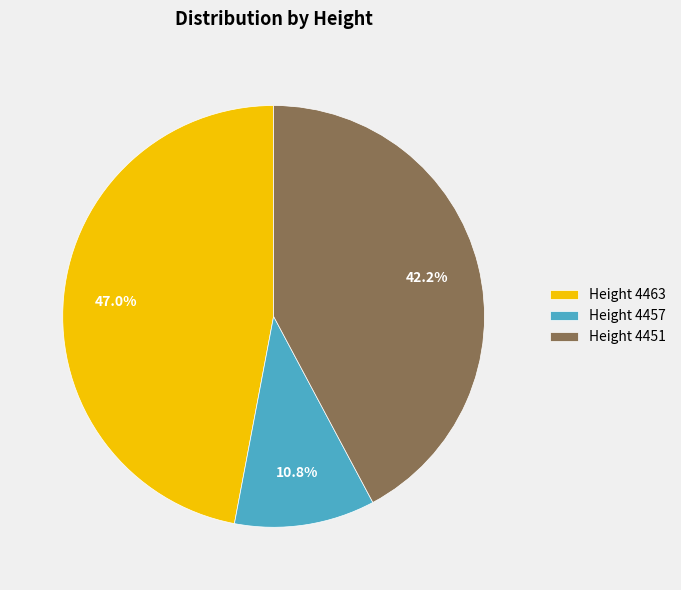

Is there any slice that represents more than half of the pie?

No